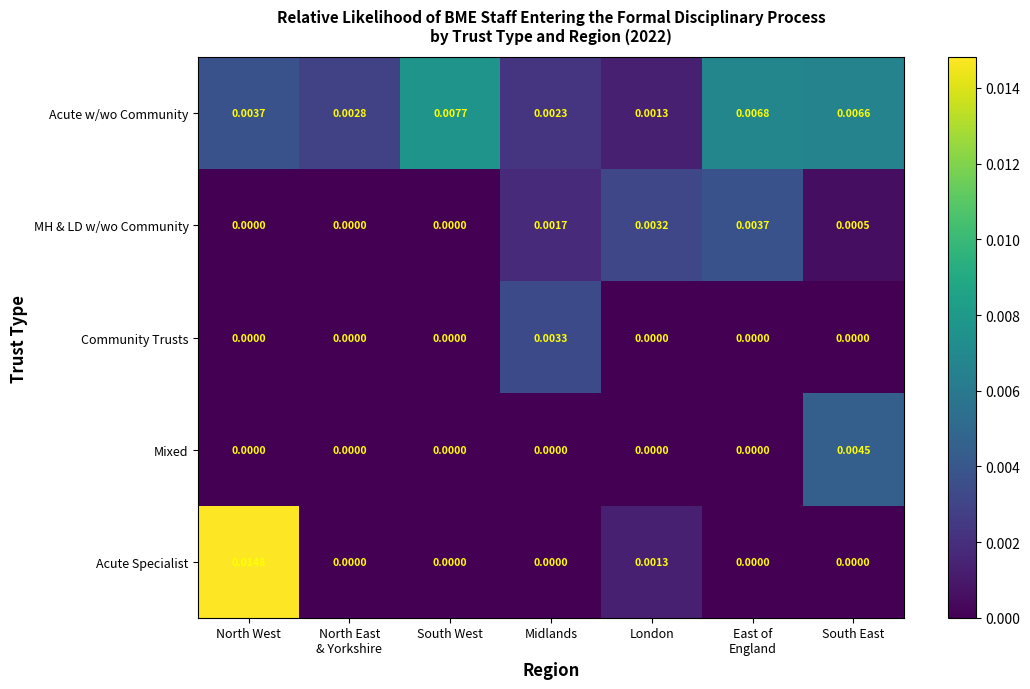

Between North East
& Yorkshire and East of
England, which series saw the biggest shift?

Acute w/wo Community